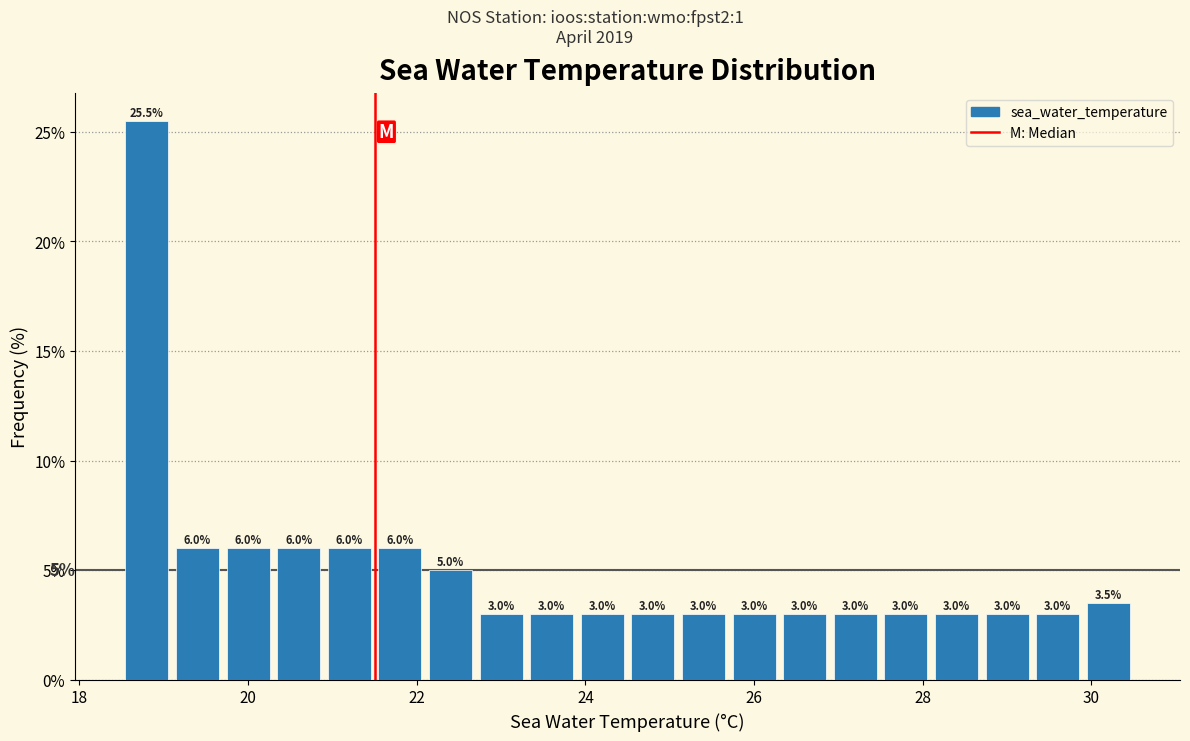

Around what value on the x-axis is the tallest bar? Give the approximate position of its centre, as read against the axis.

18.8